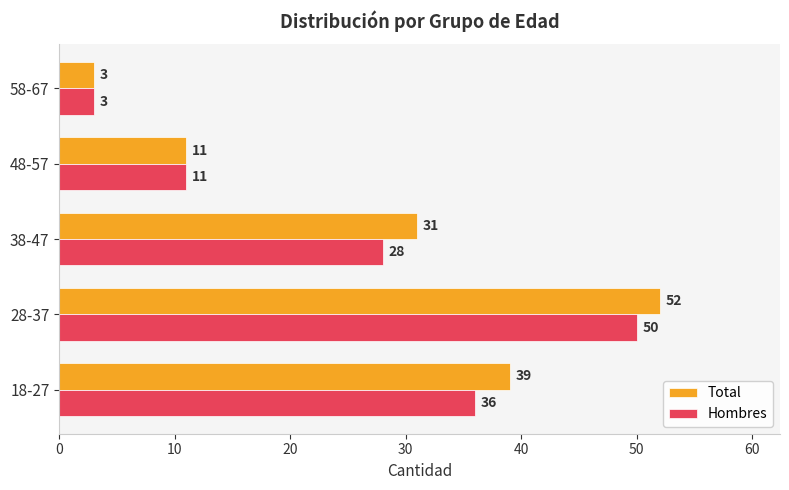

What is the average value of the Hombres series?

26